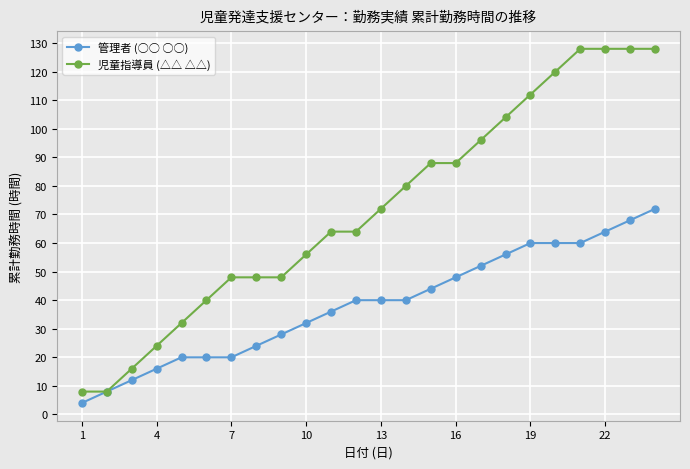

How many values in the 児童指導員 (△△ △△) series are below 72?

12